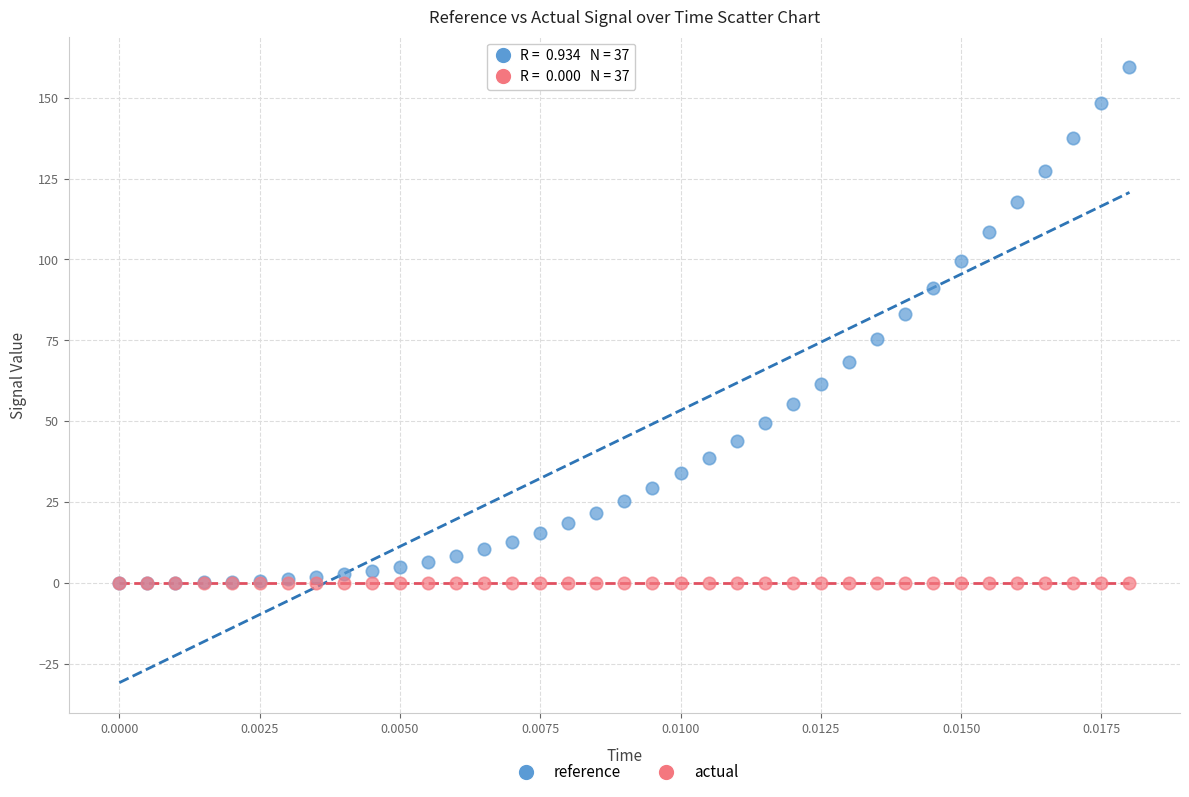

What are all the series names shown in the legend?

reference, actual